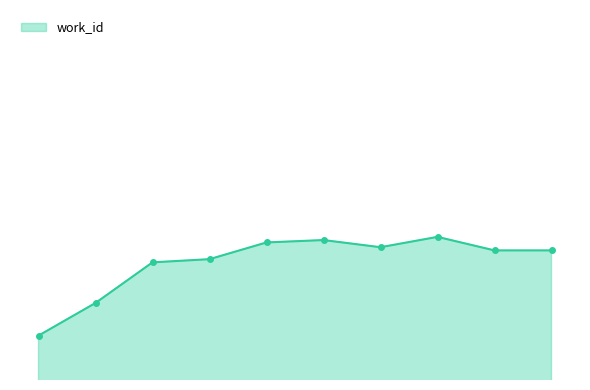

Does the chart have visible grid lines?

No